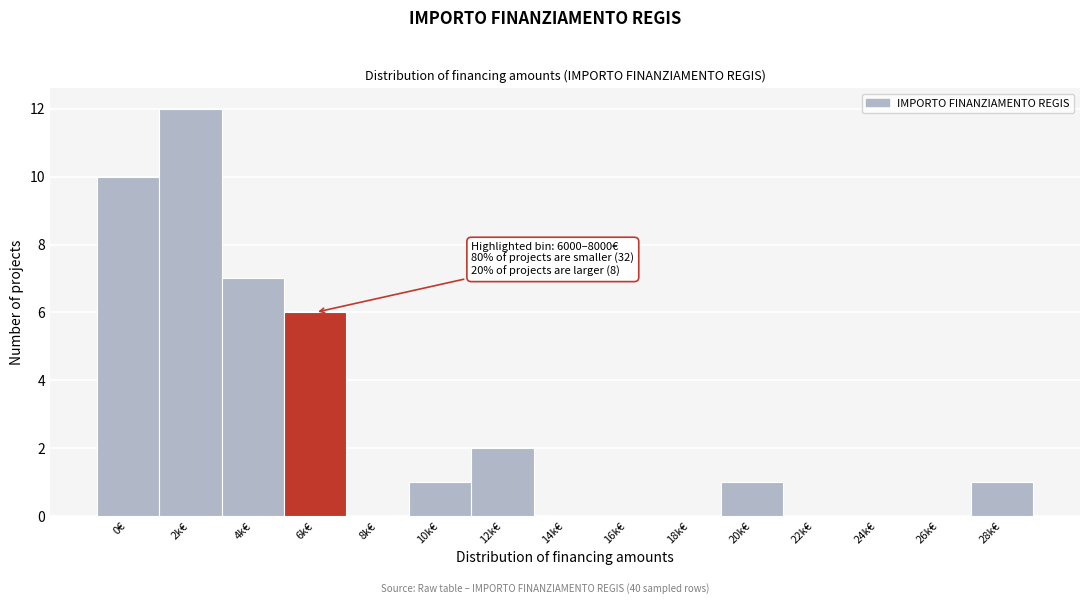

Reading left to right, extract all data points from this chart.

0€=10	2k€=12	4k€=7	6k€=6	8k€=0	10k€=1	12k€=2	14k€=0	16k€=0	18k€=0	20k€=1	22k€=0	24k€=0	26k€=0	28k€=1